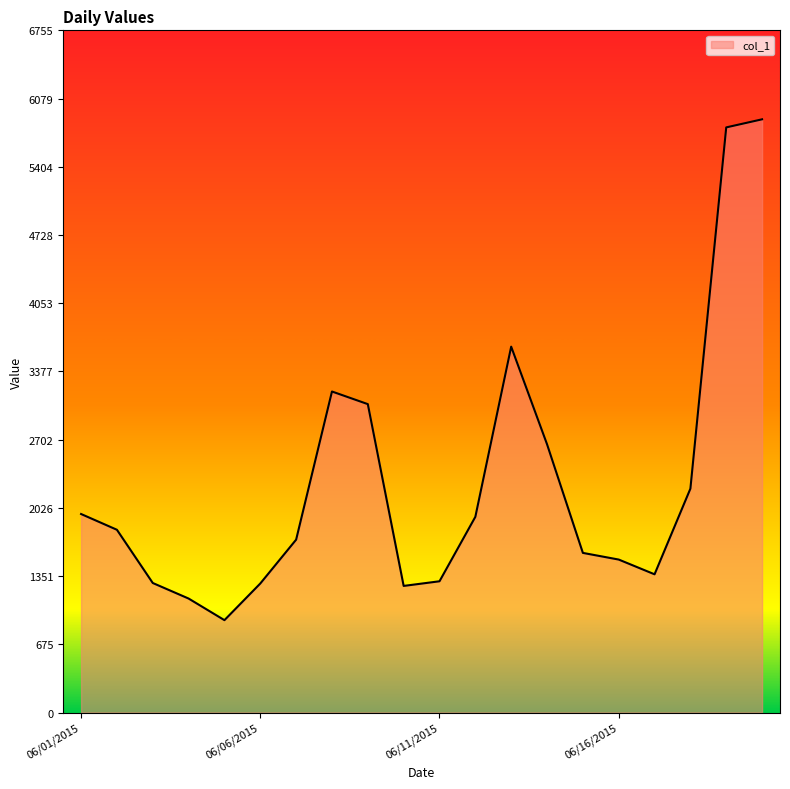

What is the smallest value displayed?

915